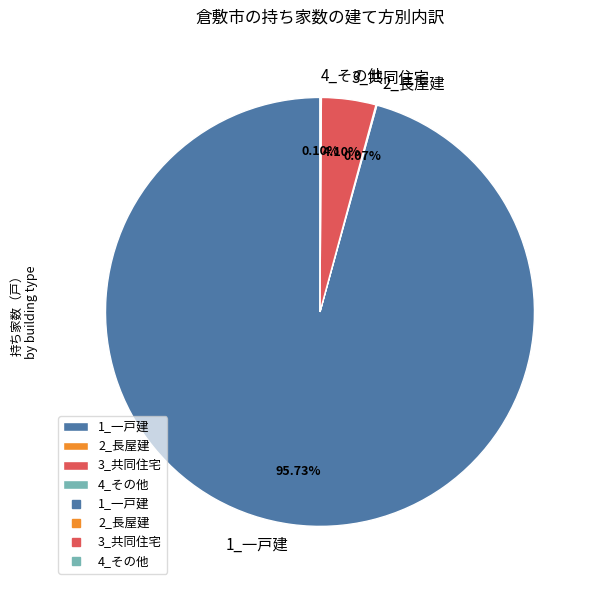

Which slice represents more than half of the pie?

1_一戸建